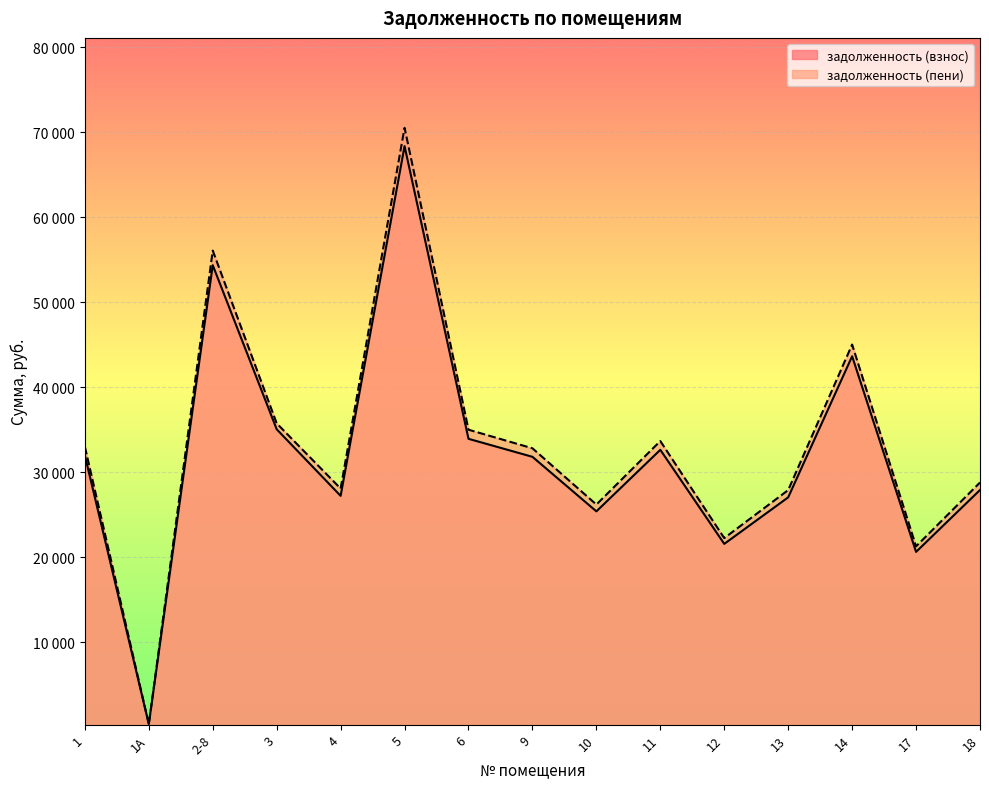

Count the number of categories in the chart.

15